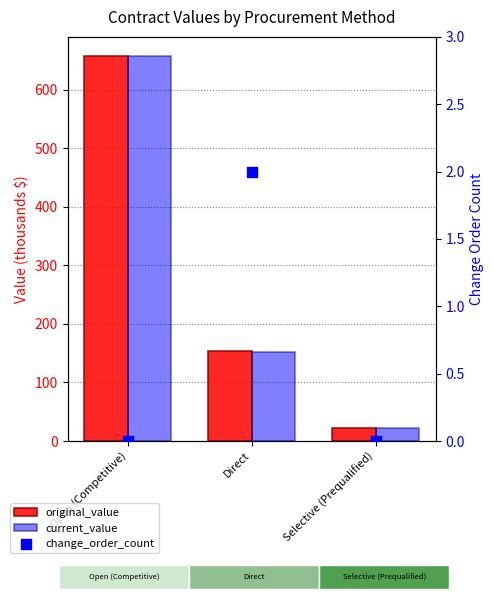

Is the value of current_value at Open (Competitive) greater than the value of change_order_count at Open (Competitive)?

Yes